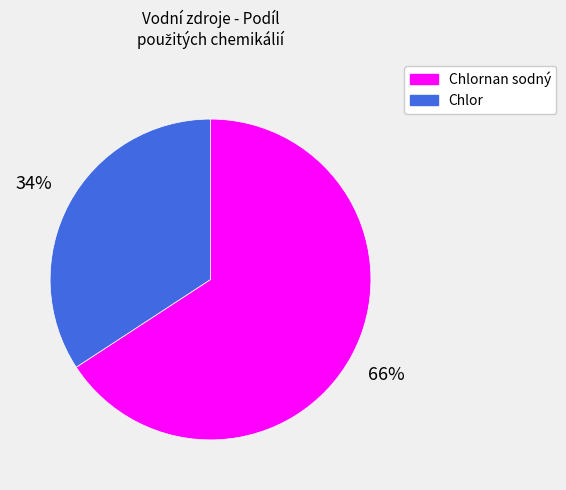

To the nearest percent, what is the difference between the largest and smallest slice percentages?

32%